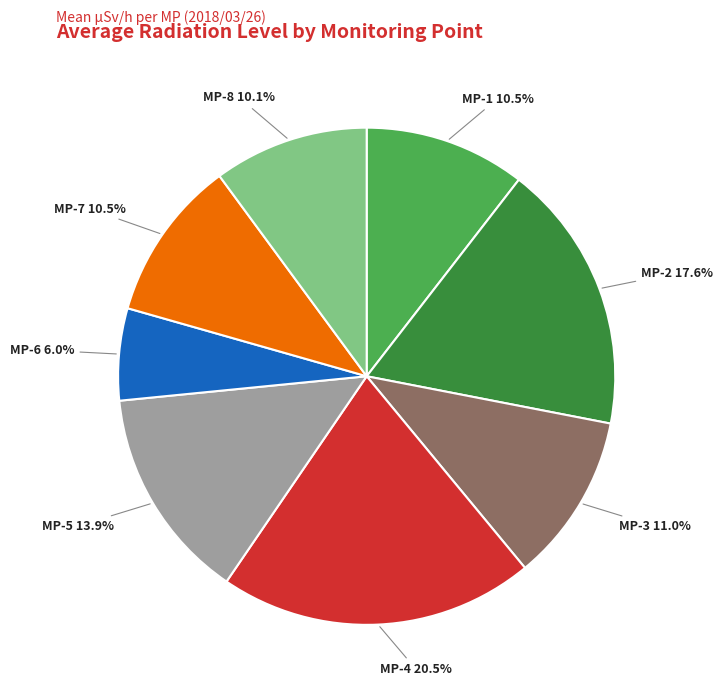

Is there a majority slice in this chart?

No